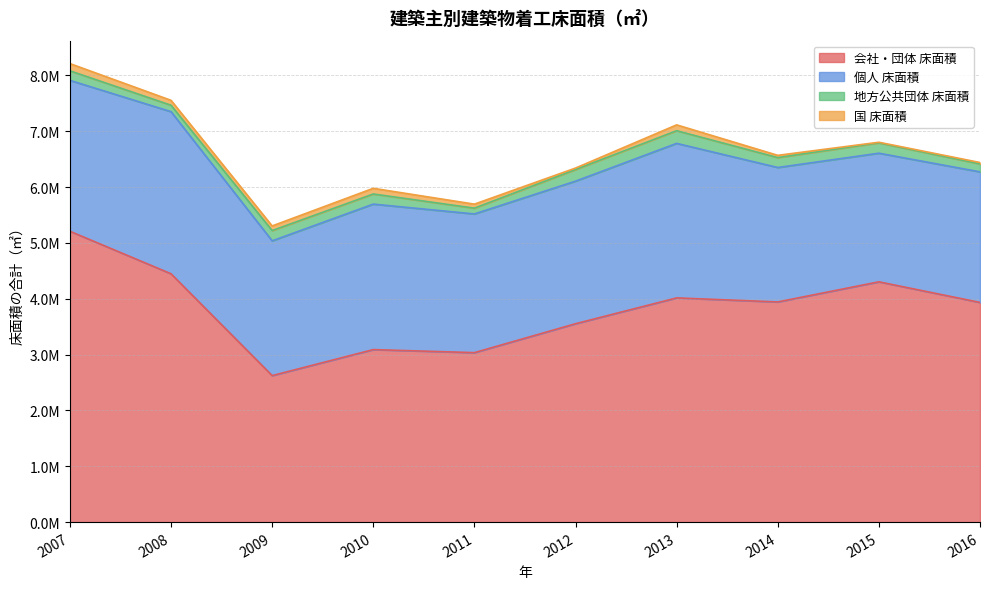

Reading right to left, what are all the values shown in this chart?

会社・団体 床面積: 2016=3933335	2015=4302375	2014=3942144	2013=4014454	2012=3552053	2011=3034297	2010=3088740	2009=2623357	2008=4446598	2007=5207733
個人 床面積: 2016=2337442	2015=2302799	2014=2406990	2013=2766364	2012=2552376	2011=2482981	2010=2604810	2009=2412628	2008=2902192	2007=2701544
地方公共団体 床面積: 2016=141922	2015=185492	2014=177389	2013=227098	2012=208226	2011=103877	2010=181312	2009=183900	2008=115245	2007=171125
国 床面積: 2016=25524	2015=10661	2014=40428	2013=104643	2012=26506	2011=71861	2010=101606	2009=82865	2008=87918	2007=129252